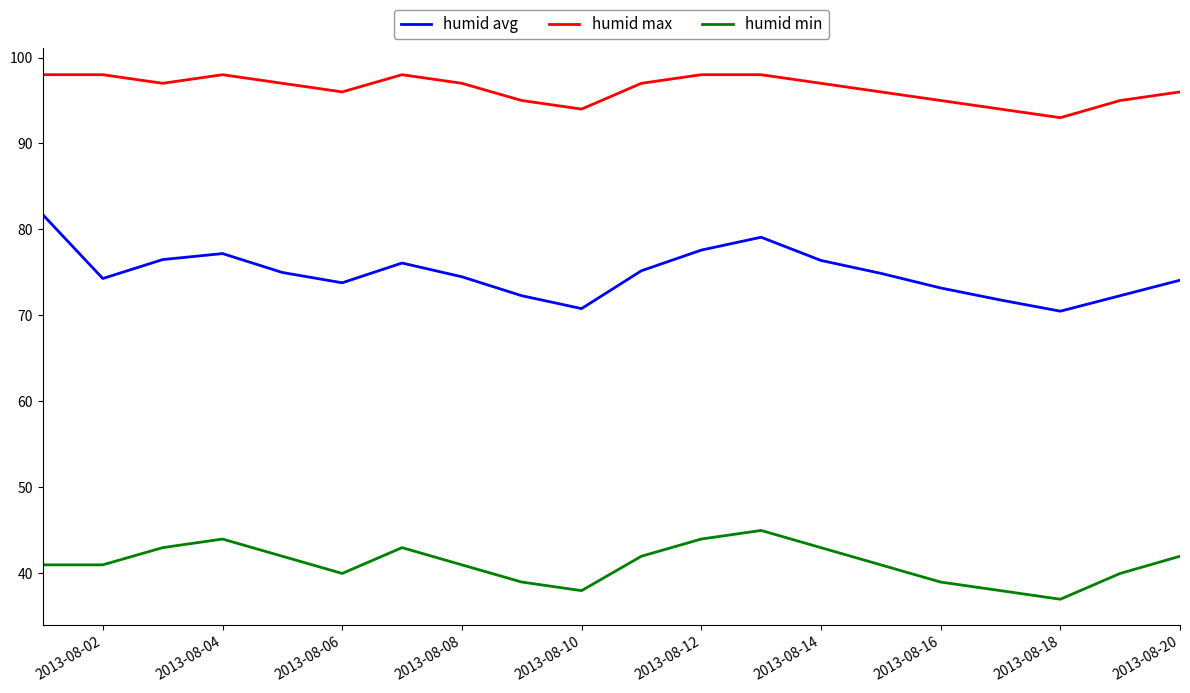

Count the humid min values in the range 40 to 43.

12